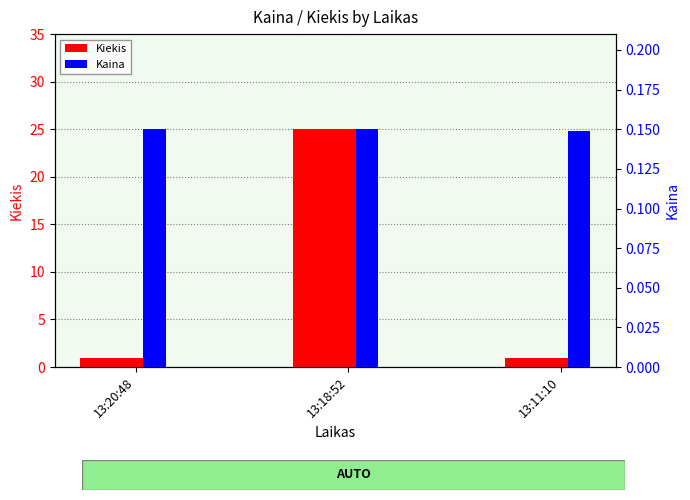

Is the value of Kiekis at 13:11:10 greater than the value of Kaina at 13:11:10?

Yes